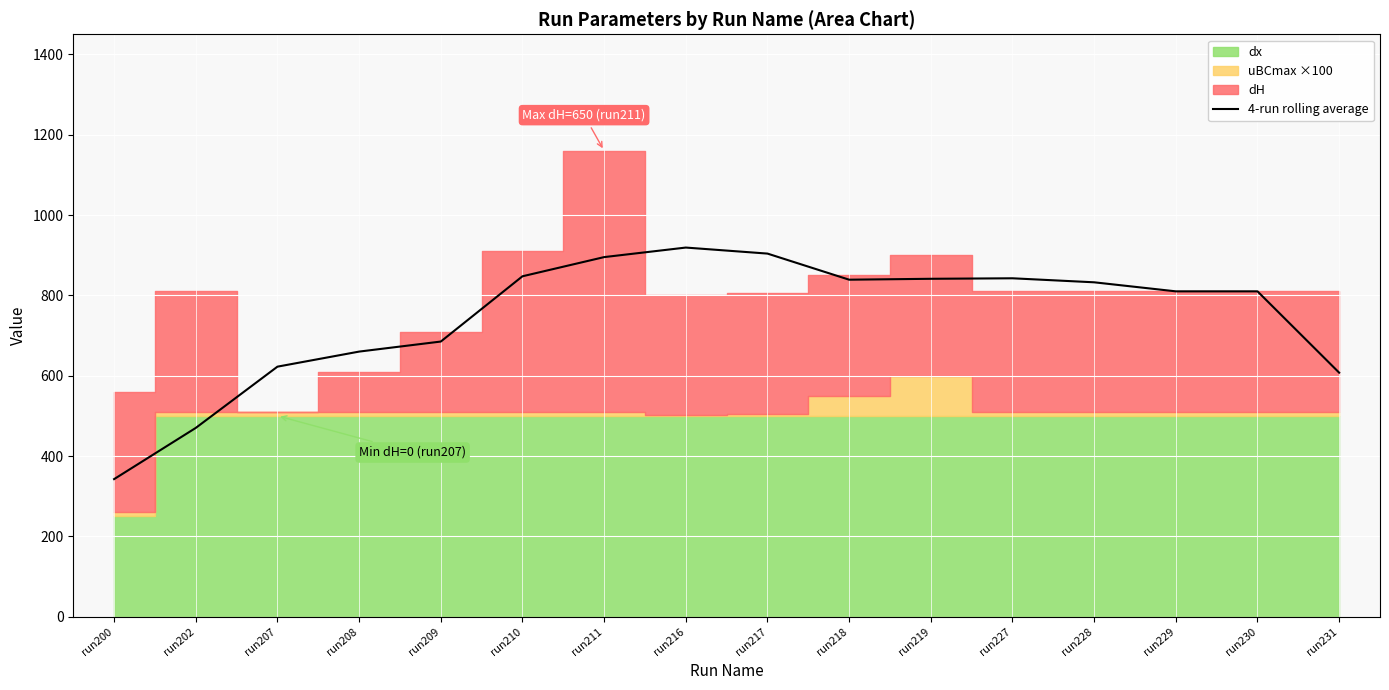

Between run202 and run208, which is larger?

run208